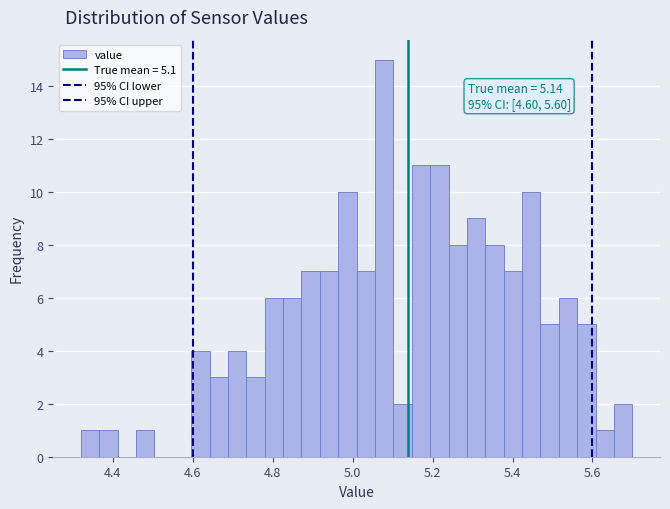

Read against the x-axis, roughly where is the centre of the tallest bar?

5.08